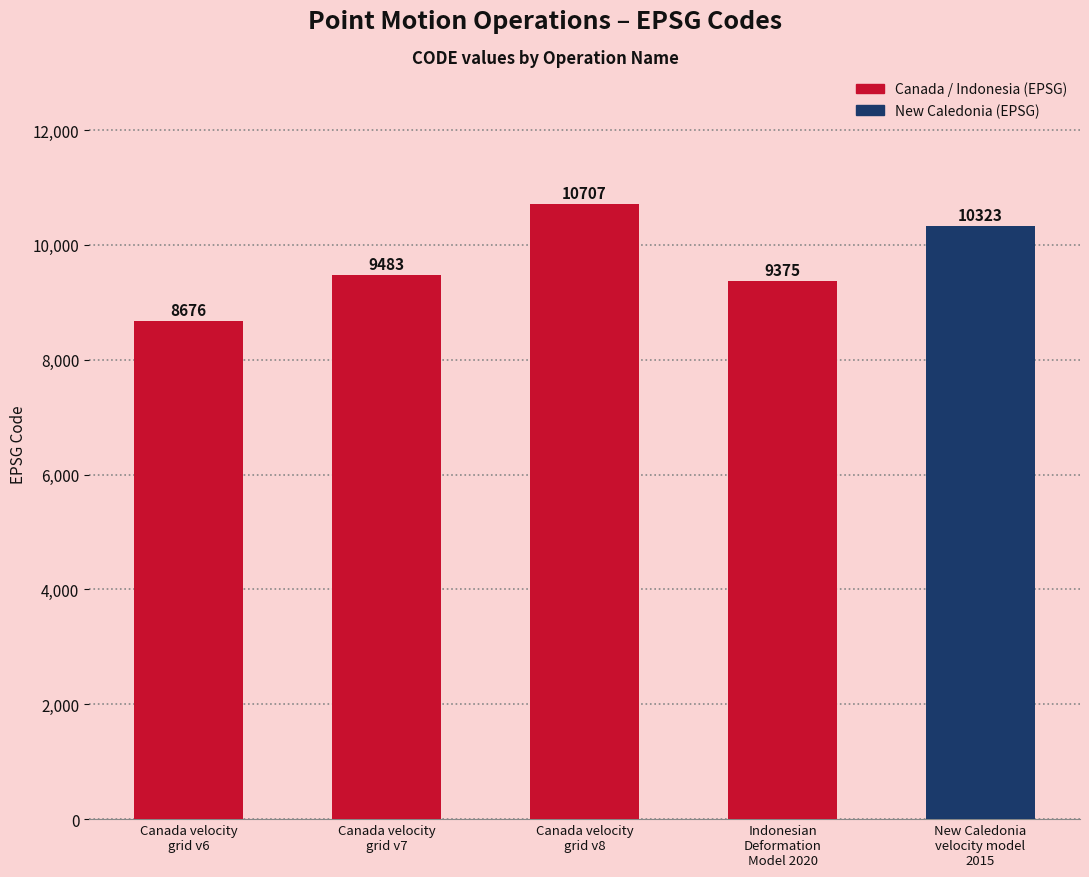

What is the change in value from Canada velocity
grid v6 to Canada velocity
grid v8?

+2031